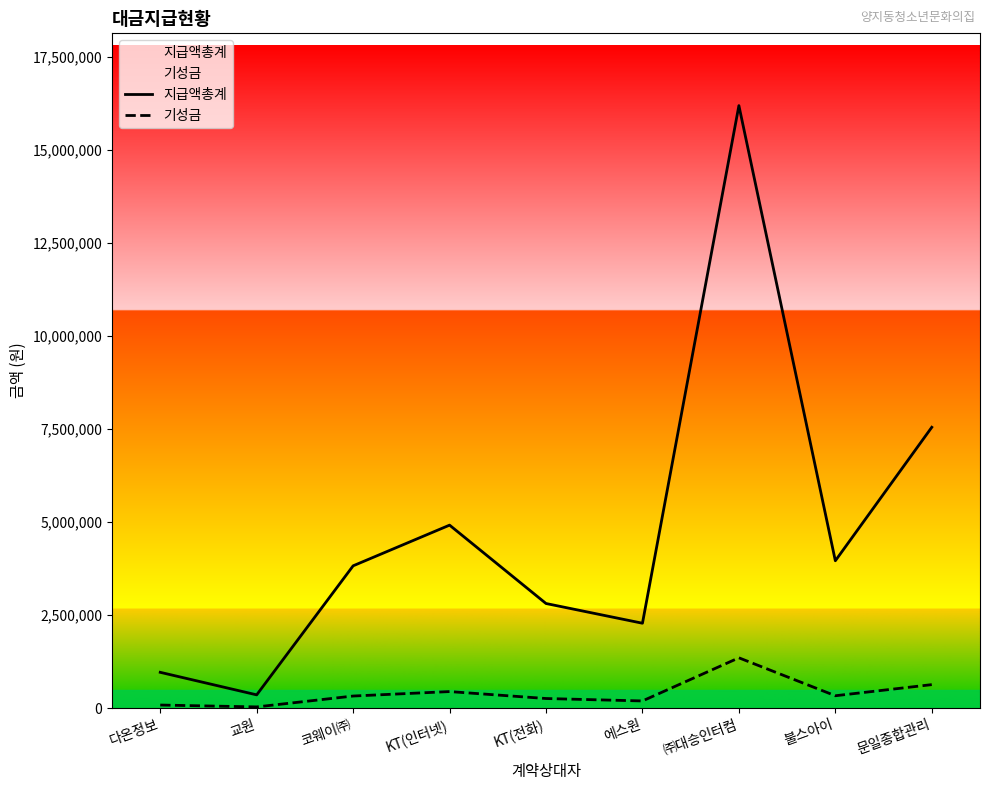

At which category is the sum across all series the highest?

㈜대승인터컴